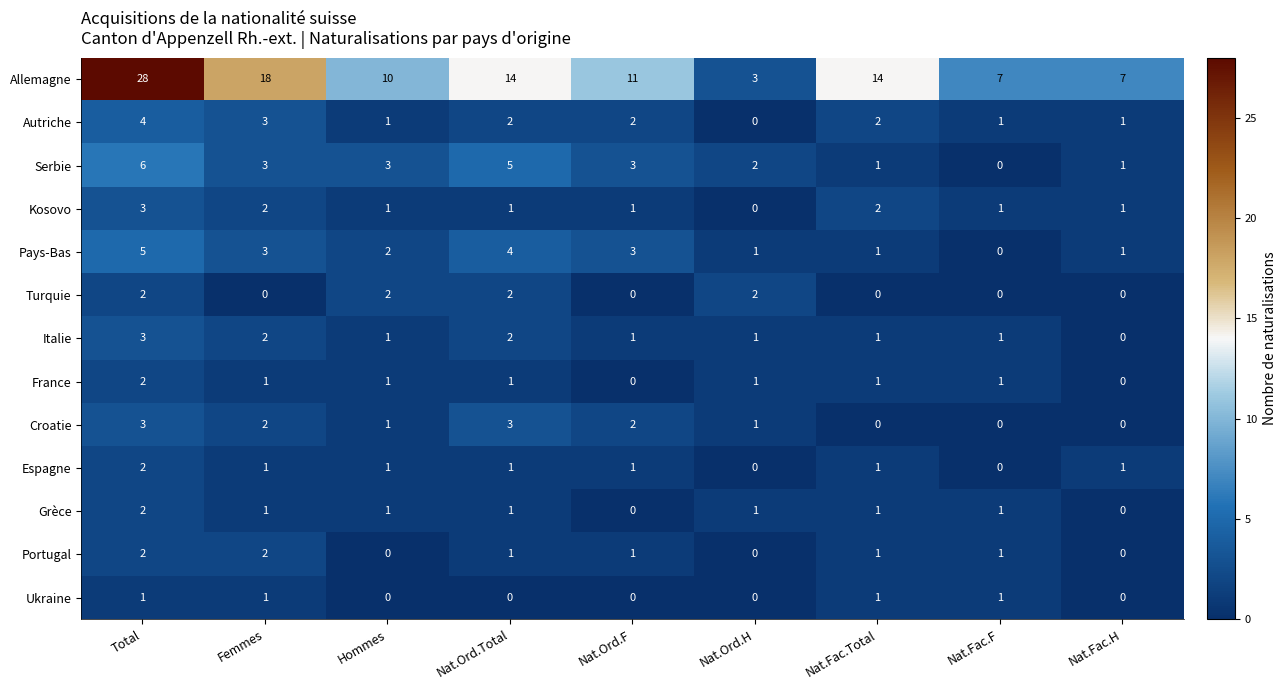

What is the maximum value for Croatie?

3